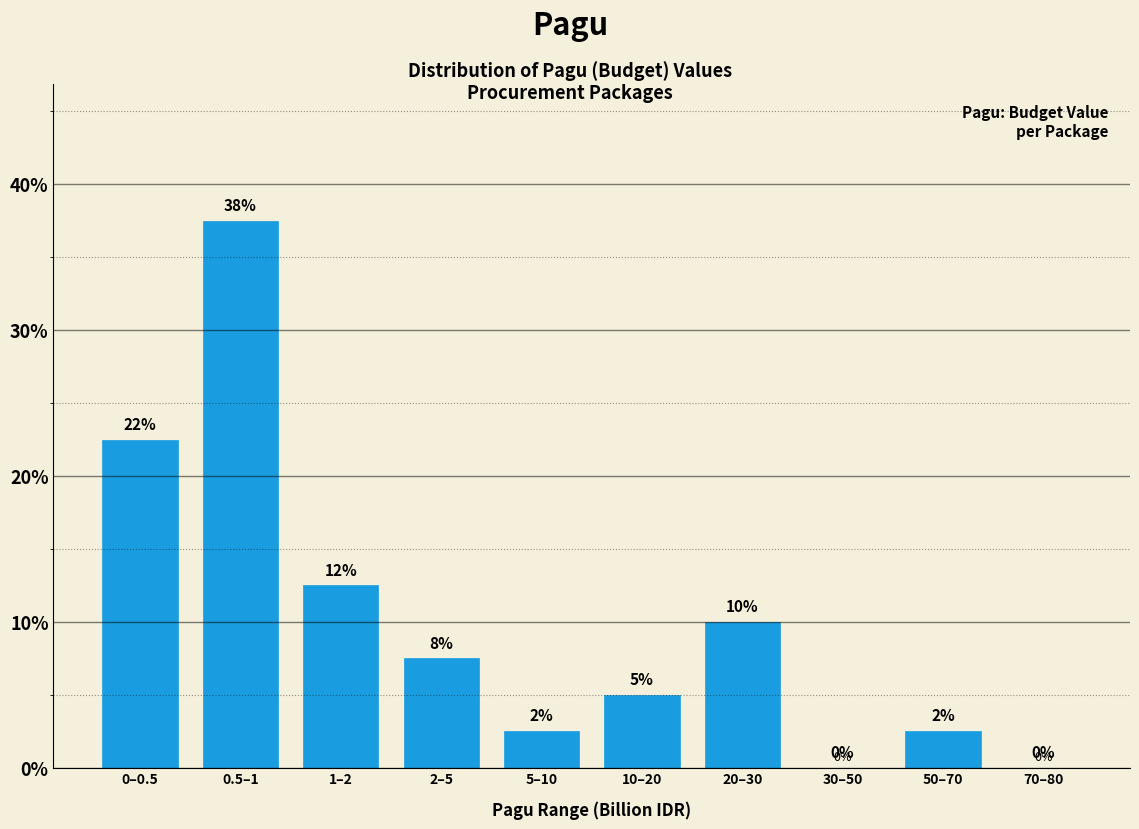

What is the maximum value shown in the chart?

37.5